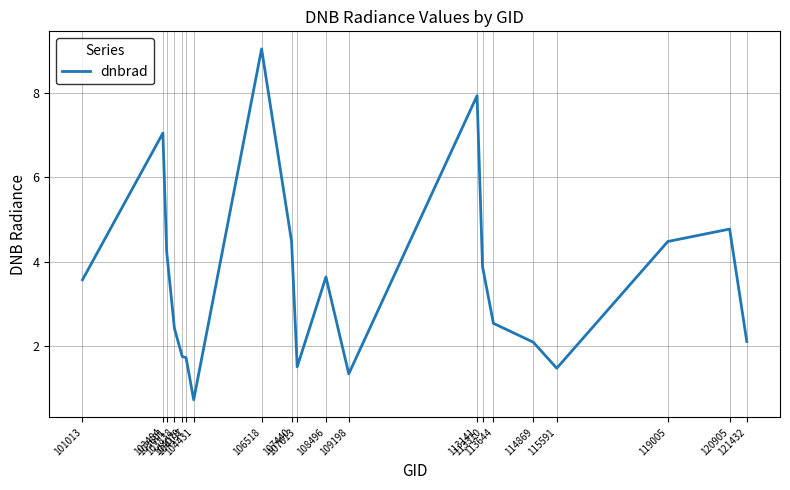

What is the difference between the maximum and minimum values?

8.3